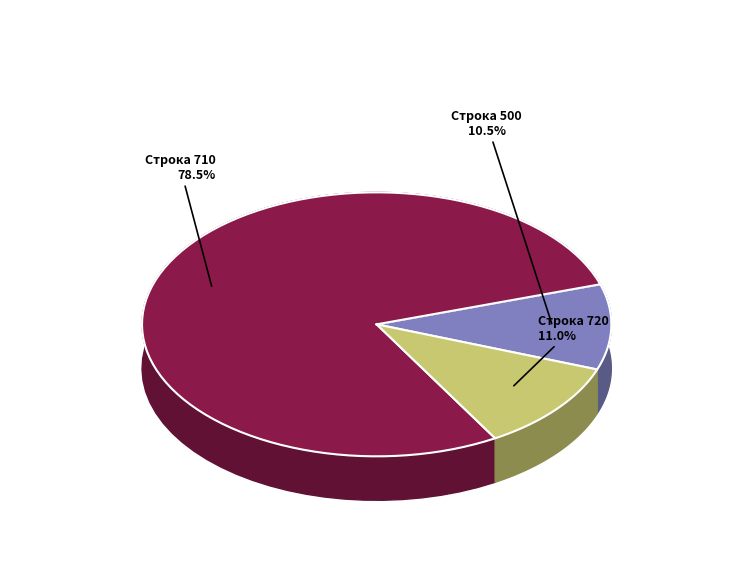

Is there any slice that represents more than half of the pie?

Yes